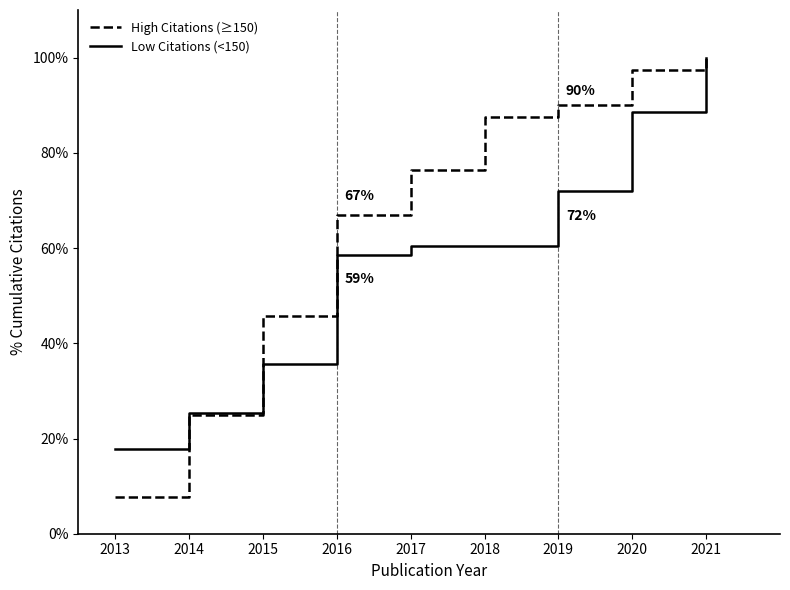

Between 2013 and 2015, which series saw the biggest shift?

High Citations (≥150)